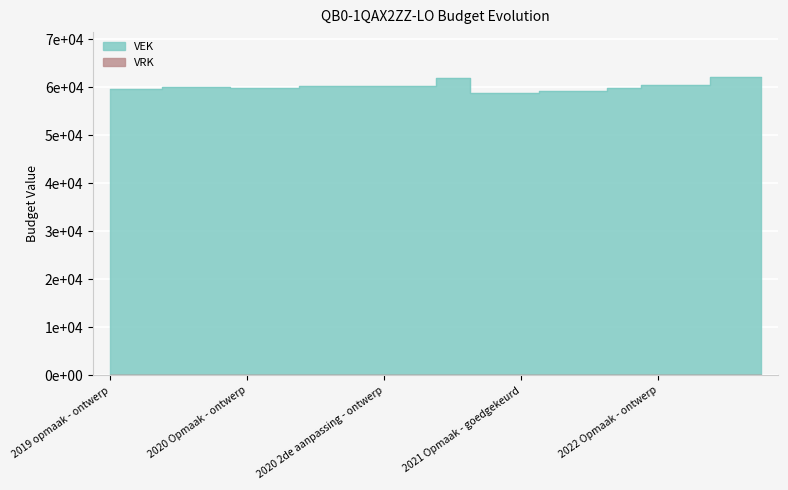

What is the smallest value displayed?

58763